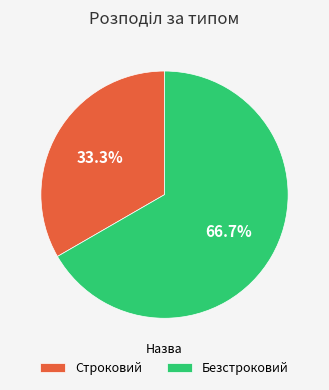

Between Безстроковий and Строковий, which is larger?

Безстроковий